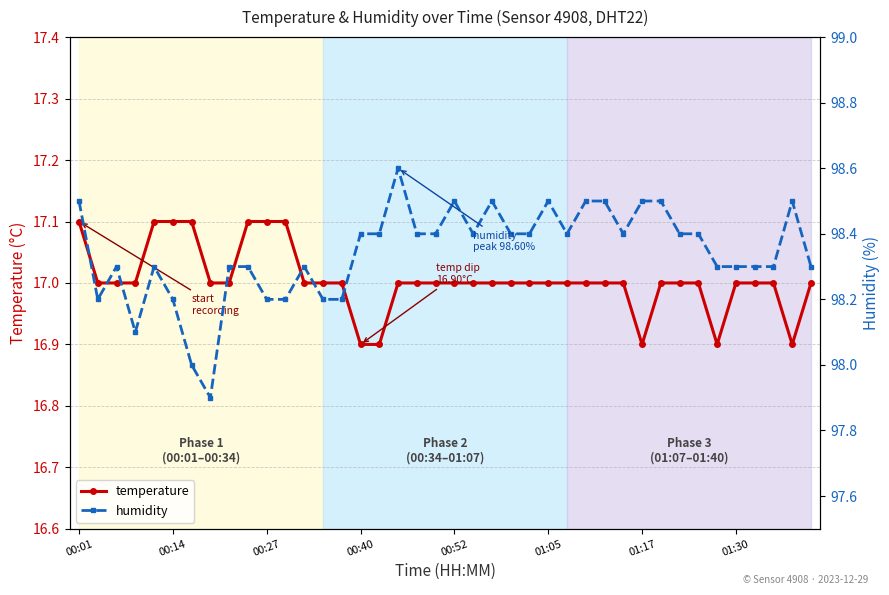

What is the average value of the temperature series?

17.0